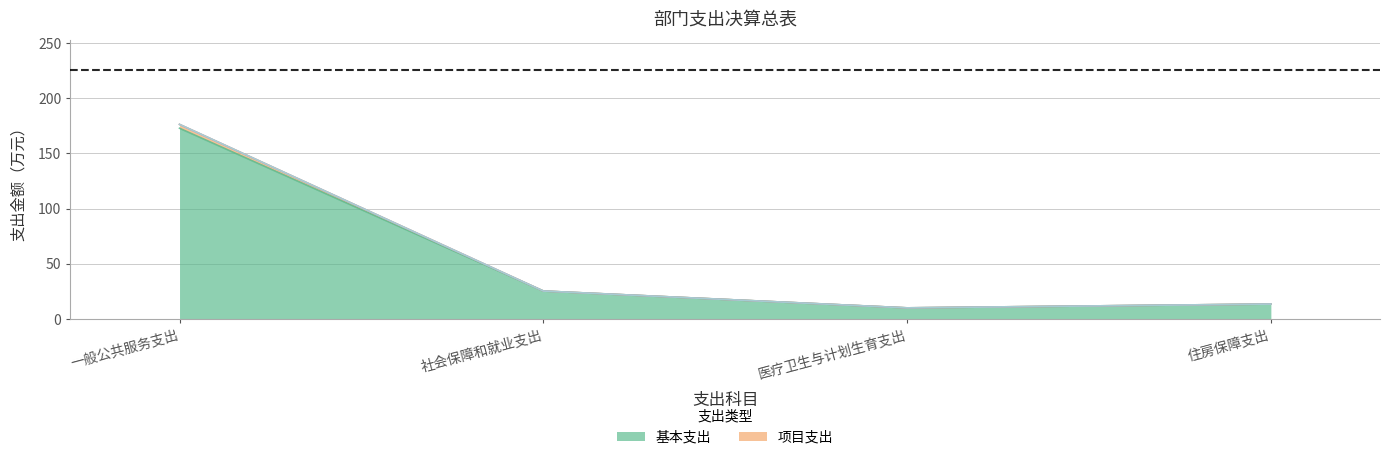

What is the difference between the maximum and minimum values in the 基本支出 series?

162.6